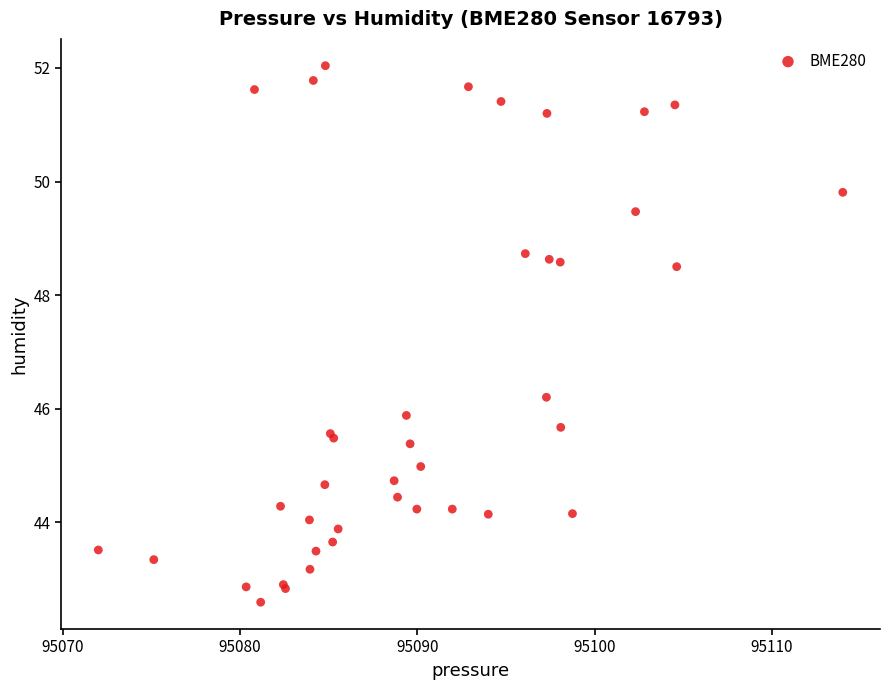

What Y value in the scatter plot is closest to 47?

46.2